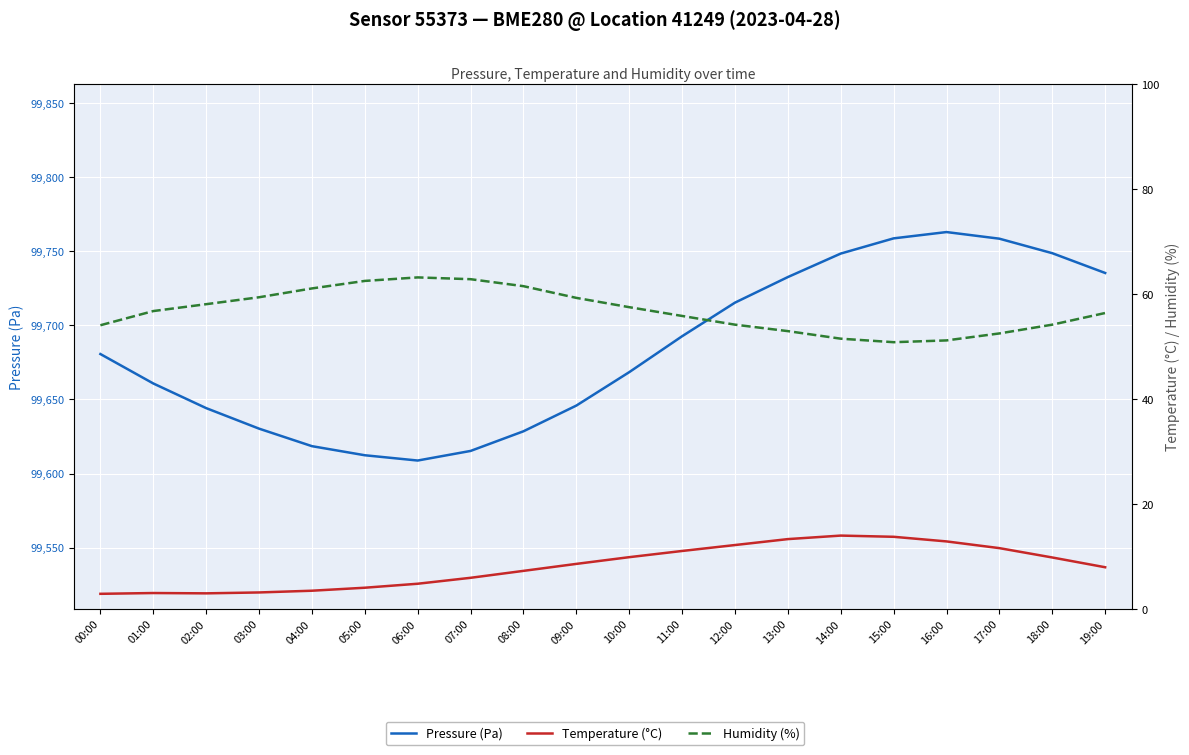

At how many categories does at least one series exceed 20539?

20